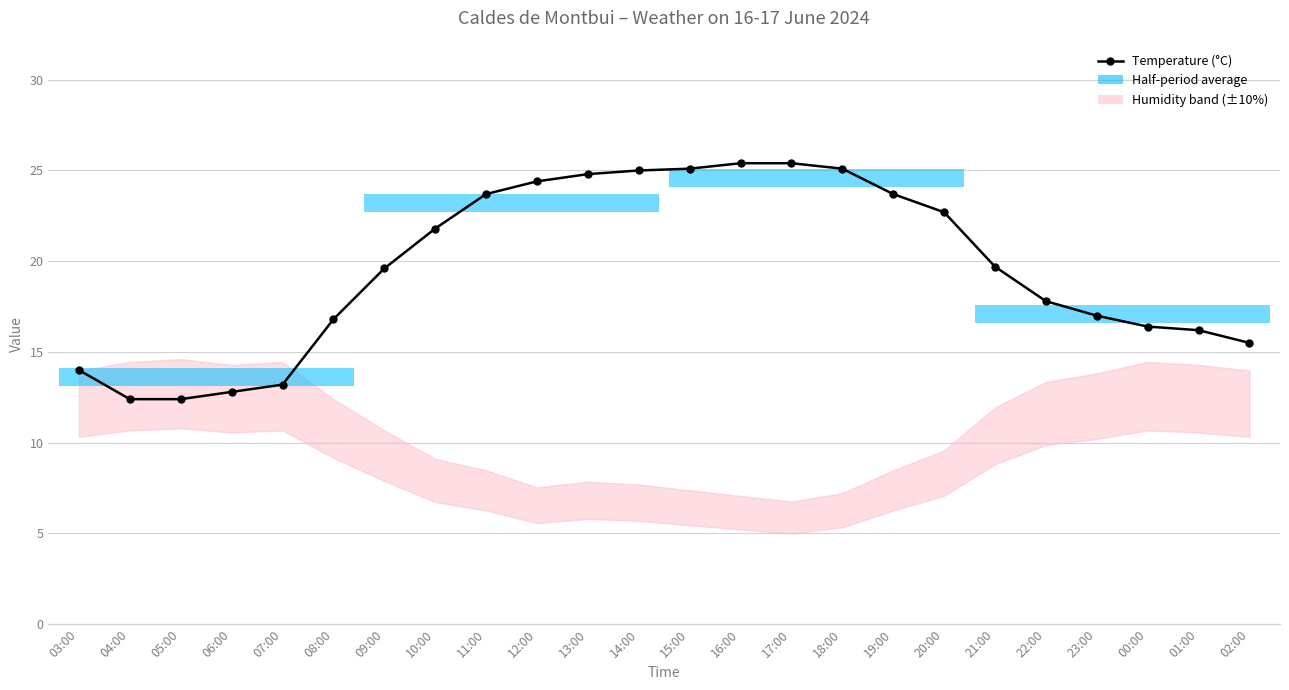

Rank the categories by value from highest to lowest.

16:00, 17:00, 15:00, 18:00, 14:00, 13:00, 12:00, 11:00, 19:00, 20:00, 10:00, 21:00, 09:00, 22:00, 23:00, 08:00, 00:00, 01:00, 02:00, 03:00, 07:00, 06:00, 04:00, 05:00